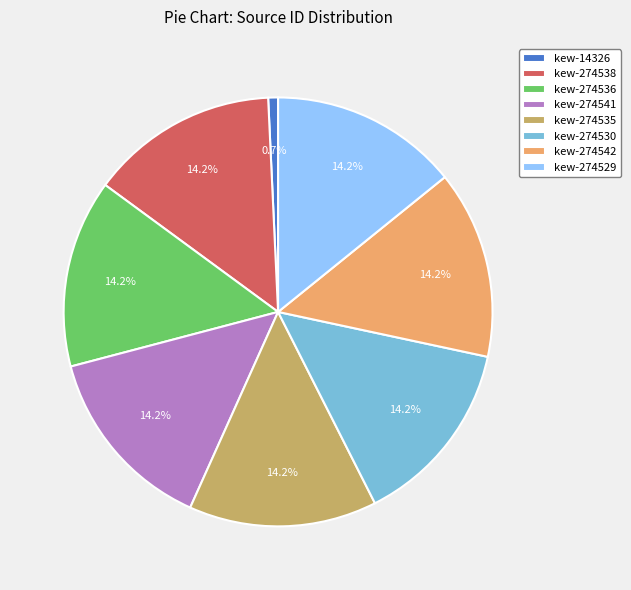

Does kew-274529 account for over 50% of the chart?

No